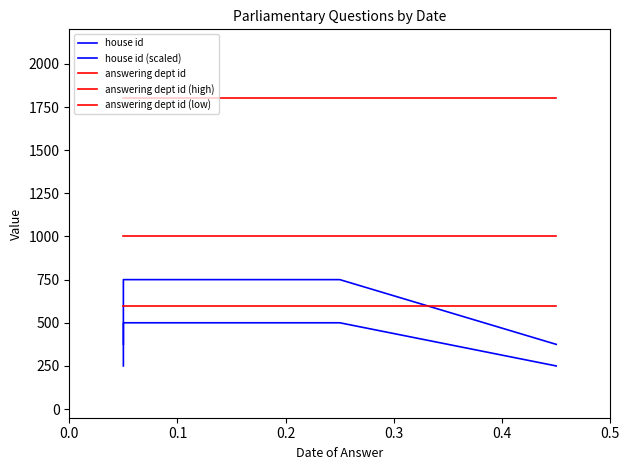

What are all the series names shown in the legend?

house id, house id (scaled), answering dept id, answering dept id (high), answering dept id (low)